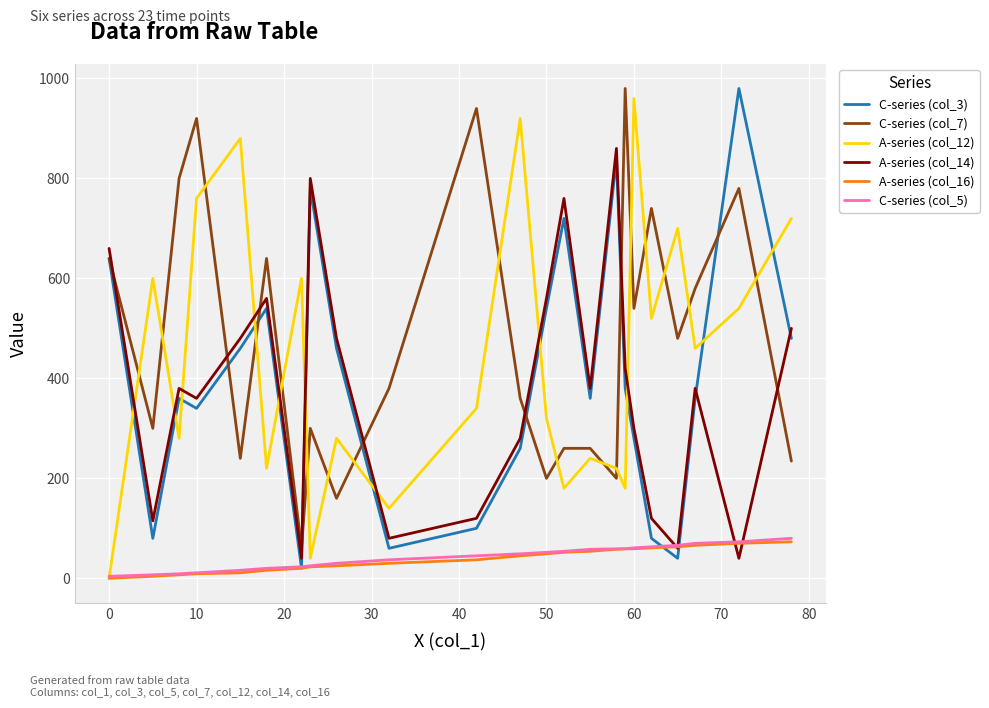

What is the highest value of the C-series (col_7) series?

980.0